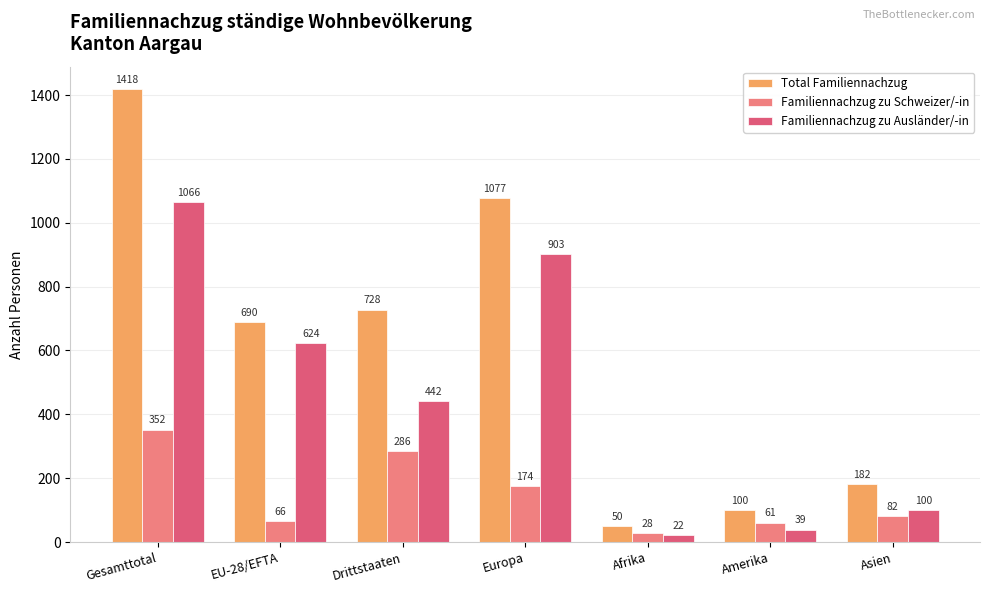

Which series changed the most between Drittstaaten and Amerika?

Total Familiennachzug